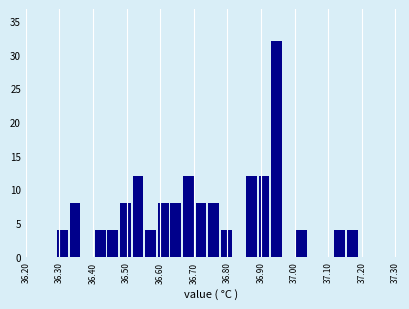

Around what value on the x-axis is the tallest bar? Give the approximate position of its centre, as read against the axis.

36.95